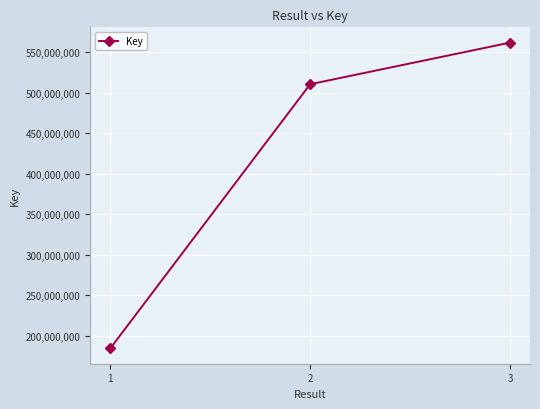

Read the value at 1, to the nearest 50.

184420950